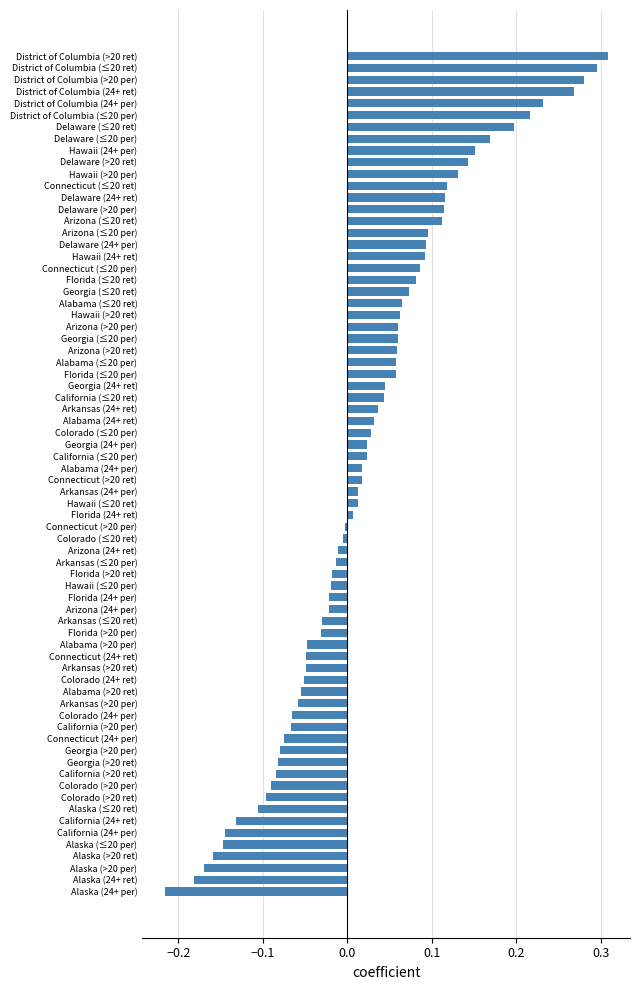

The value at Alabama (24+ per) is 0.0. True or false?

True